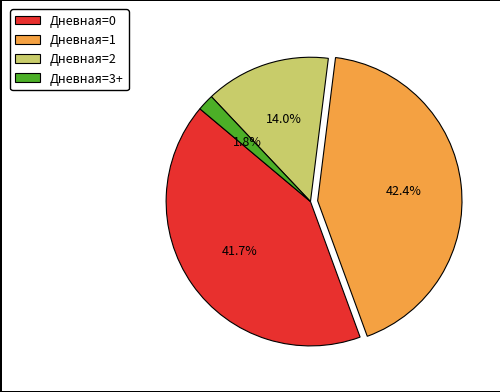

Count the number of slices in the pie.

4